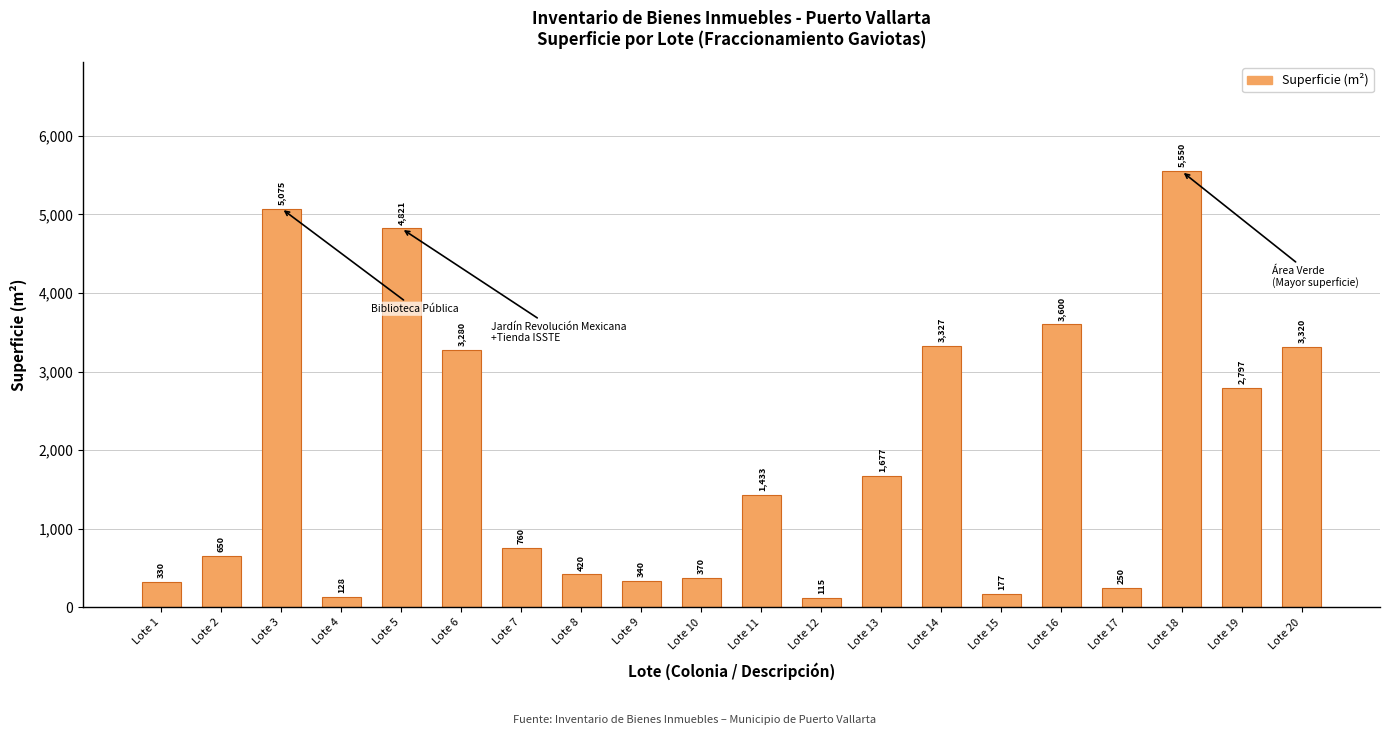

Count the number of categories in the chart.

20